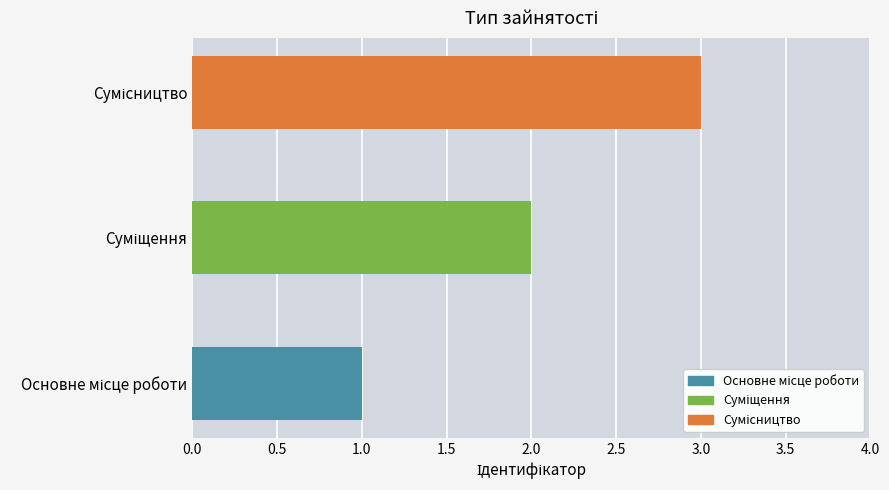

What is the sum of the values at Основне місце роботи and Сумісництво?

4